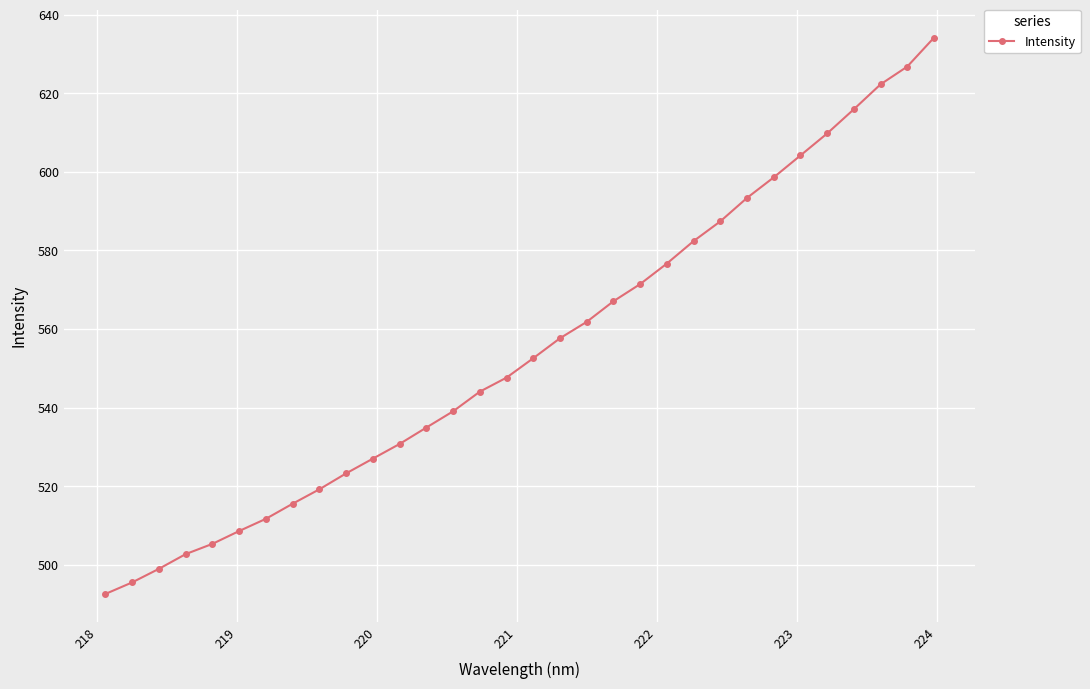

What is the difference between the second highest and second lowest values?

131.2